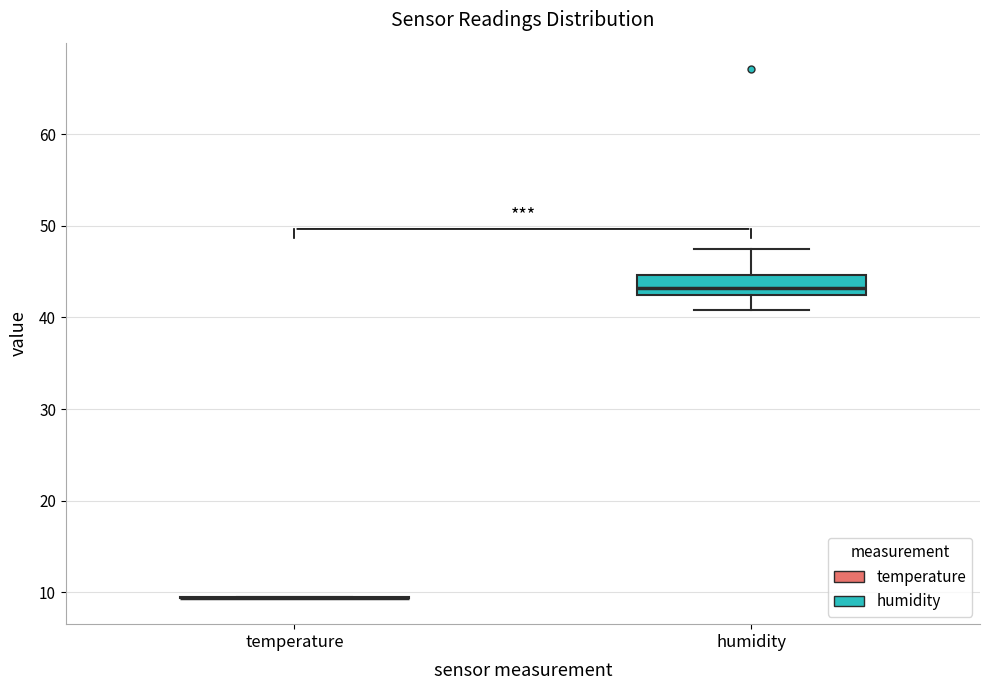

Reading left to right, read every box against the y-axis: the position of its median line, the range the box covers, and the ends of its whiskers. The values are not printed on the chart, so give them approximately, as read against the axis.

temperature: box collapsed to a line at 9, whiskers 9 to 10
humidity: median 43, box 42 to 45, whiskers 41 to 48